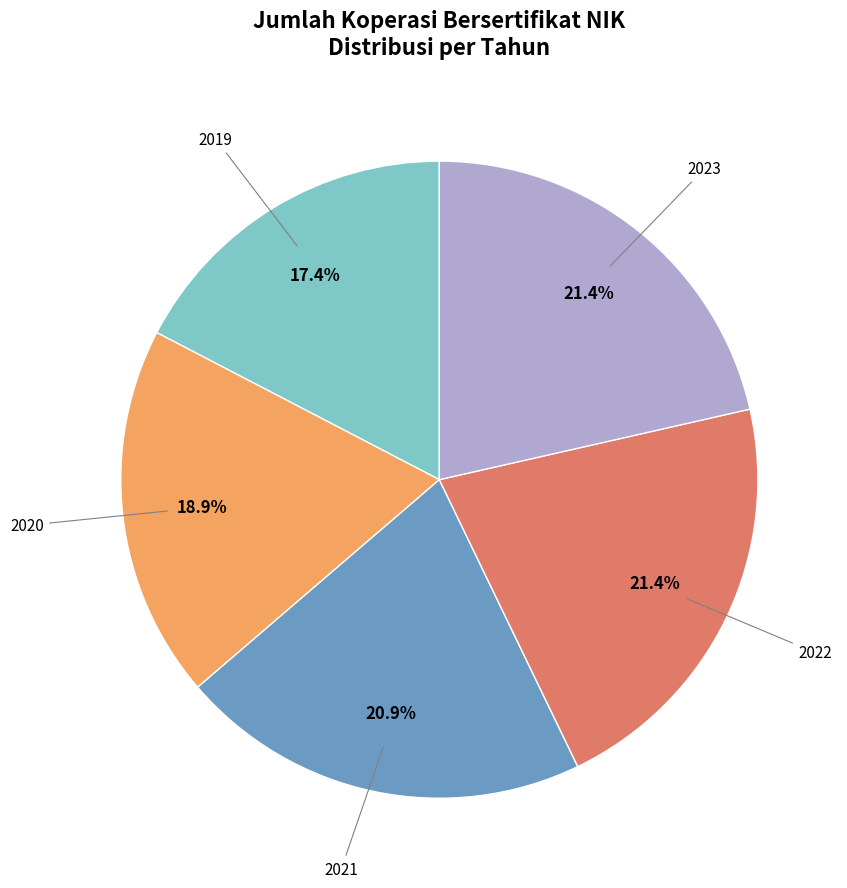

Is there a majority slice in this chart?

No